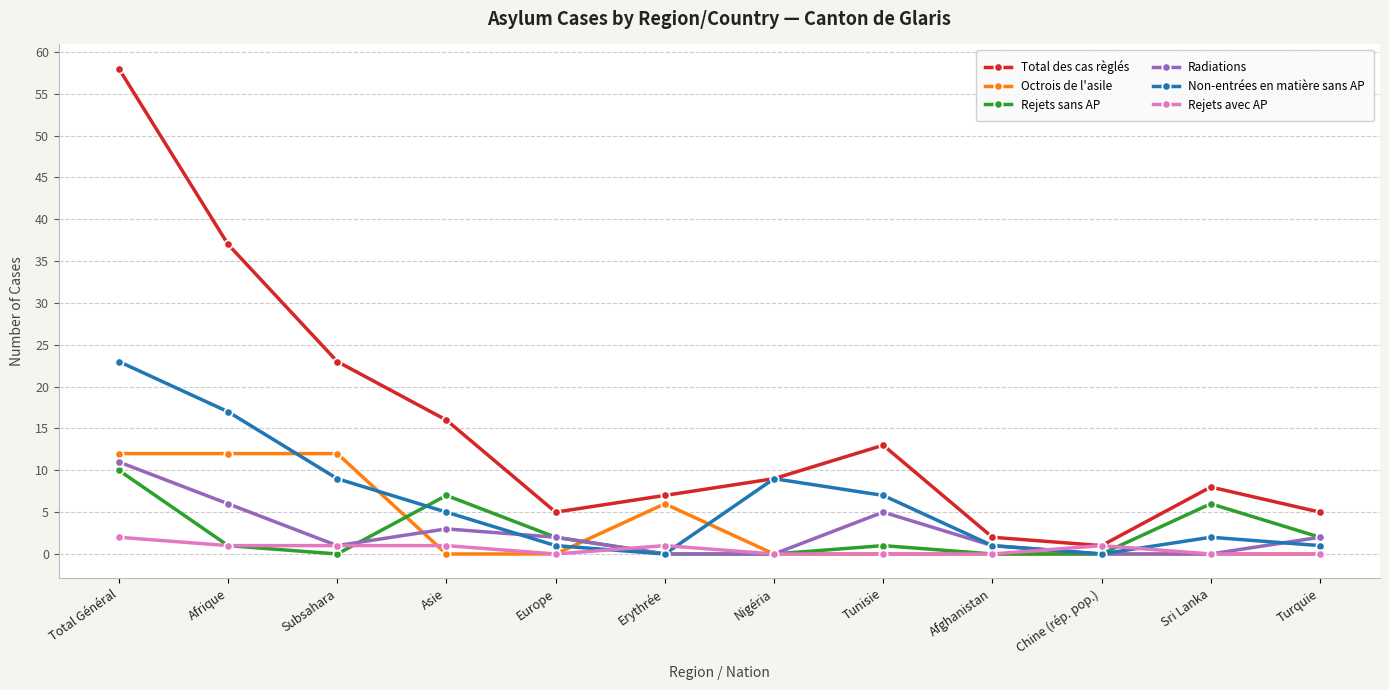

Which series has the widest spread of values?

Total des cas règlés